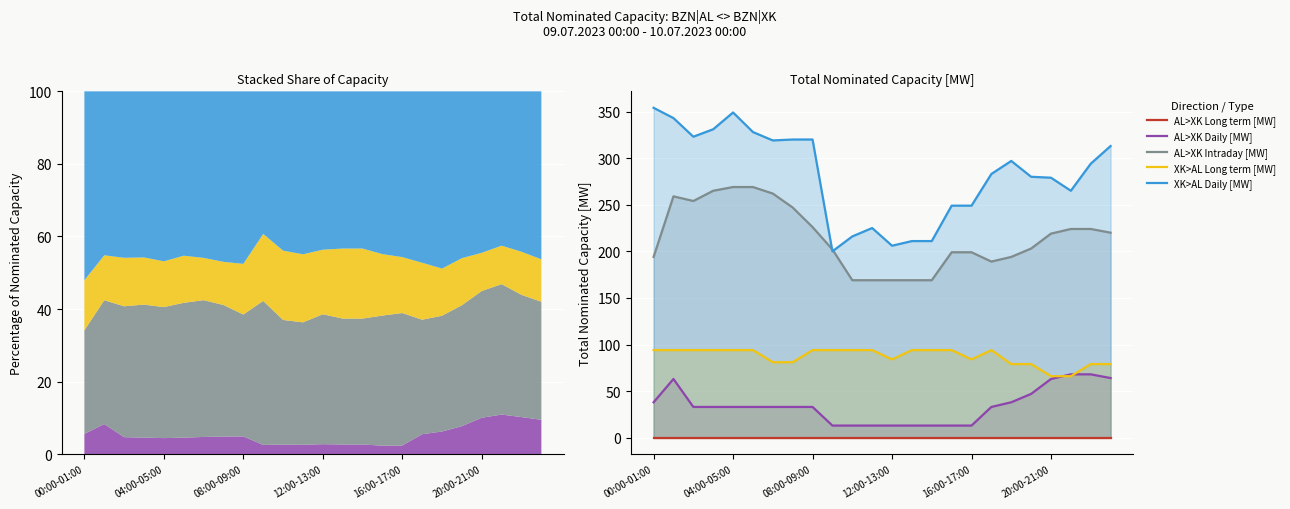

At how many categories does at least one series exceed 149?

24